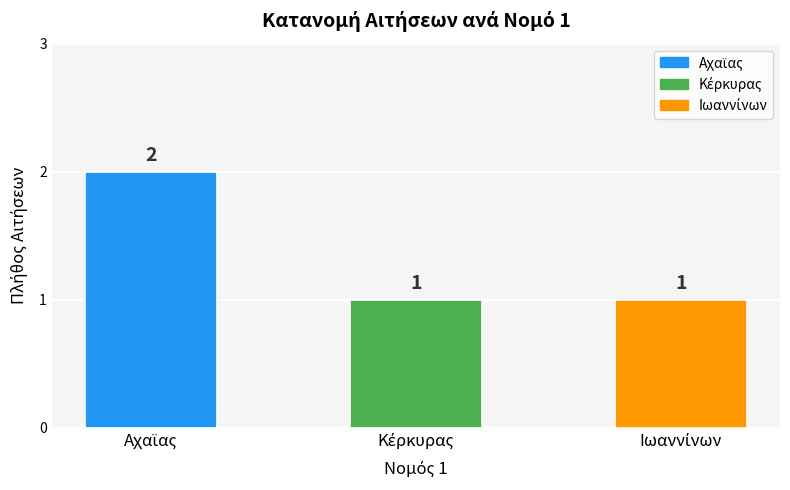

Count the values in the range 1 to 2.

3